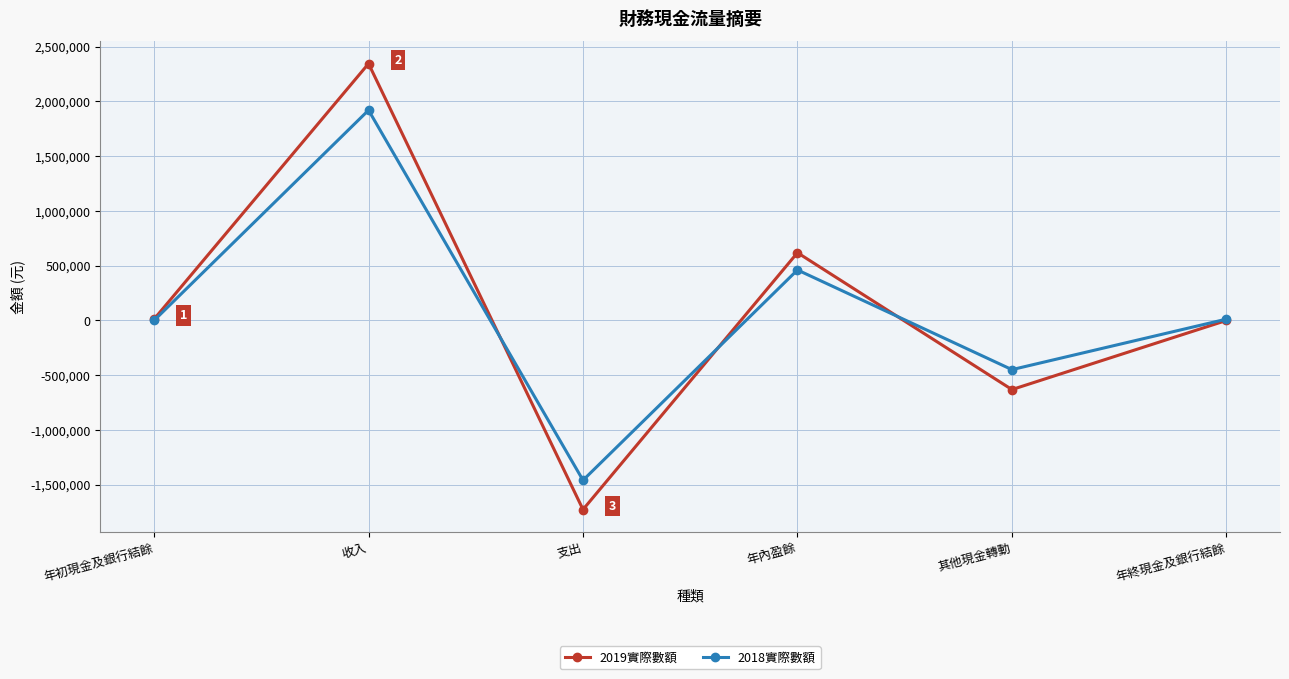

Rank the series at 其他現金轉動 from lowest to highest value.

2019實際數額, 2018實際數額